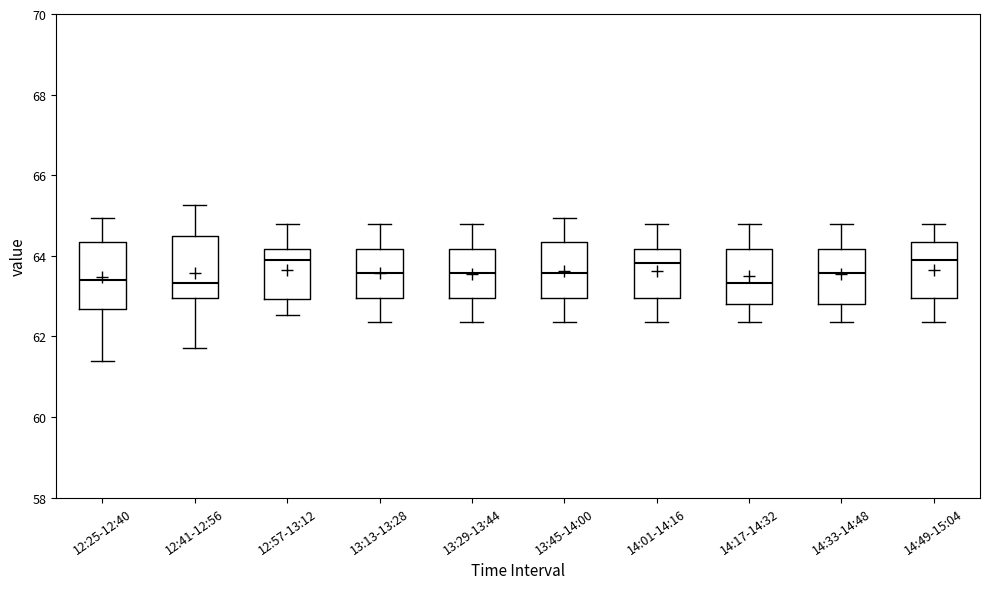

Reading left to right, transcribe this box plot: for each box, give where its median line is, the range the box spans, and where its two whiskers end, as read against the y-axis. The values are not printed on the chart, so give them approximately, as read against the axis.

12:25-12:40: median 63.4, box 62.6 to 64.4, whiskers 61.4 to 65.0
12:41-12:56: median 63.4, box 63.0 to 64.4, whiskers 61.8 to 65.2
12:57-13:12: median 63.8, box 63.0 to 64.2, whiskers 62.6 to 64.8
13:13-13:28: median 63.6, box 63.0 to 64.2, whiskers 62.4 to 64.8
13:29-13:44: median 63.6, box 63.0 to 64.2, whiskers 62.4 to 64.8
13:45-14:00: median 63.6, box 63.0 to 64.4, whiskers 62.4 to 65.0
14:01-14:16: median 63.8, box 63.0 to 64.2, whiskers 62.4 to 64.8
14:17-14:32: median 63.4, box 62.8 to 64.2, whiskers 62.4 to 64.8
14:33-14:48: median 63.6, box 62.8 to 64.2, whiskers 62.4 to 64.8
14:49-15:04: median 63.8, box 63.0 to 64.4, whiskers 62.4 to 64.8